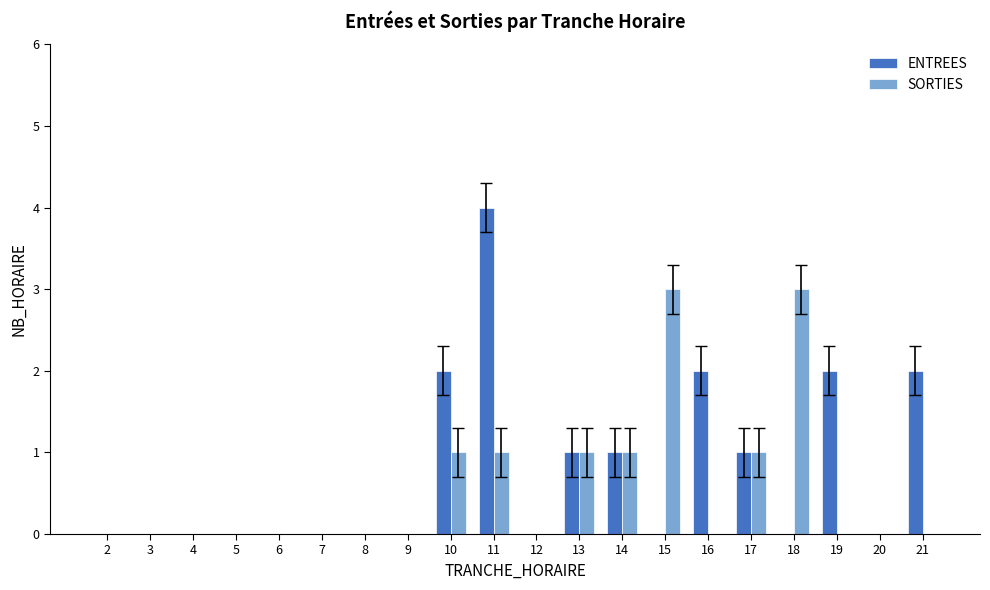

What is the maximum value shown in the chart?

4